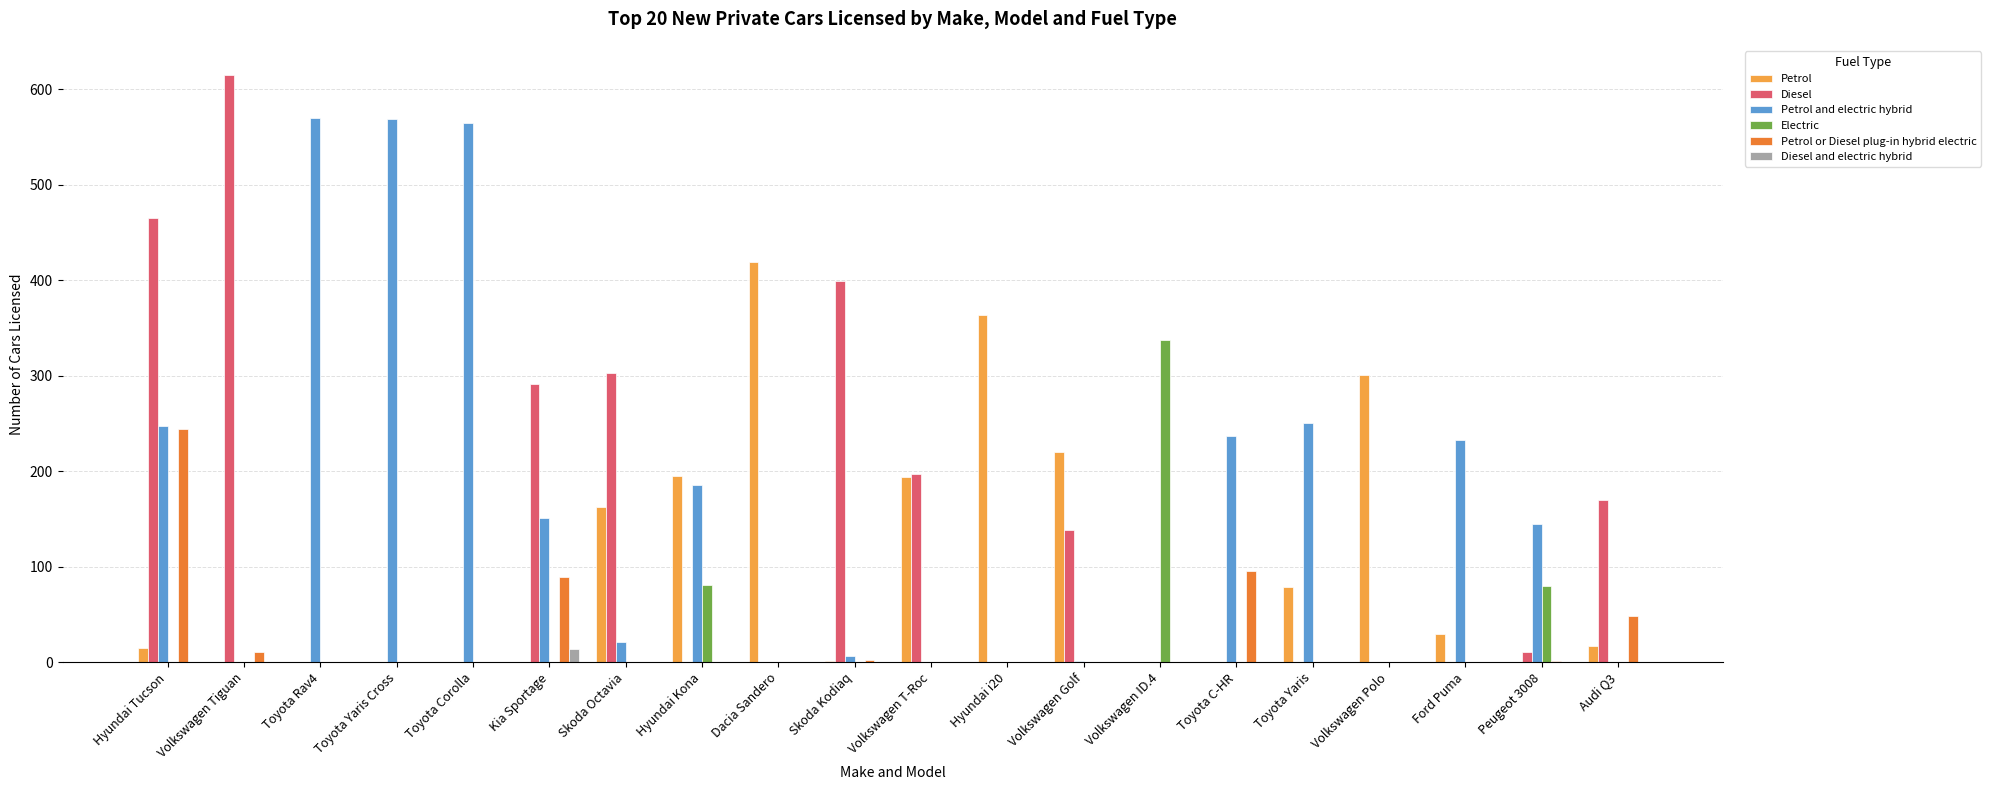

How many data points does each series have?

20